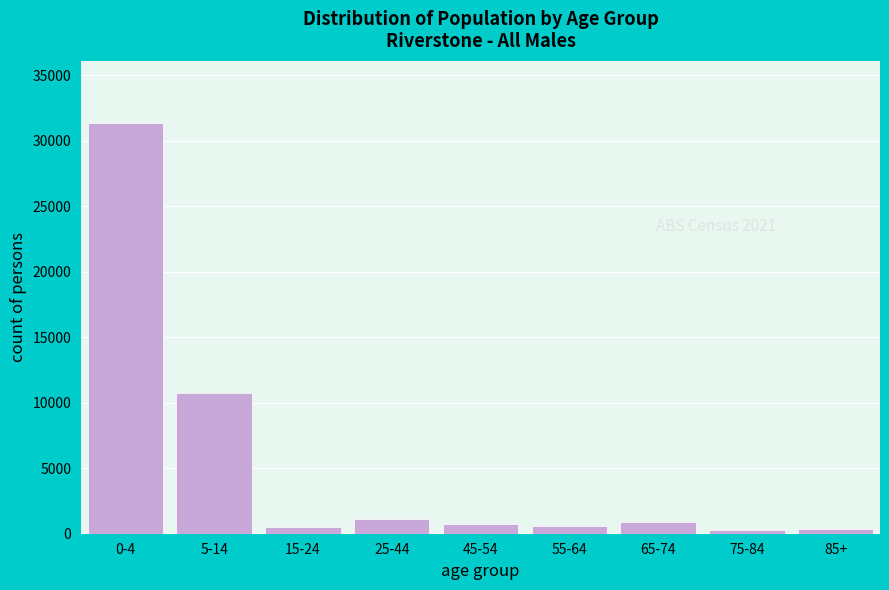

What is the greatest value displayed?

31386